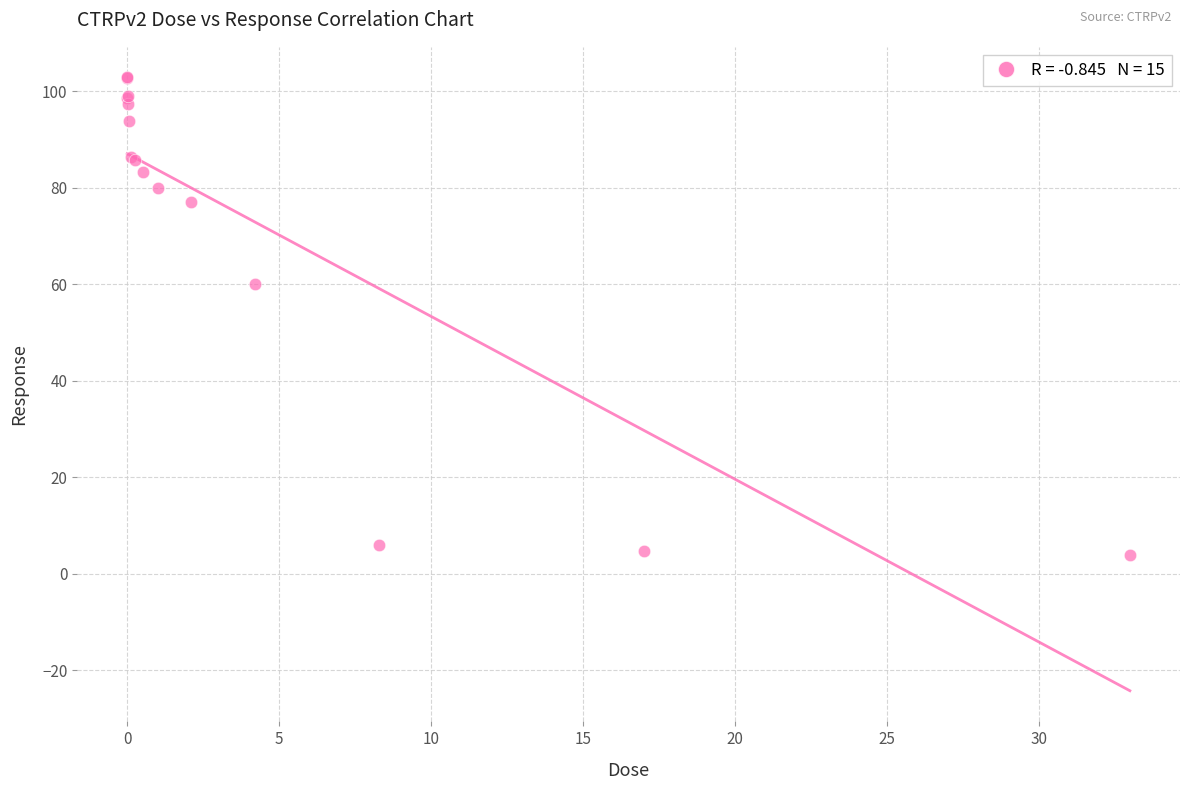

What Y value in the scatter plot is closest to 53?

60.0